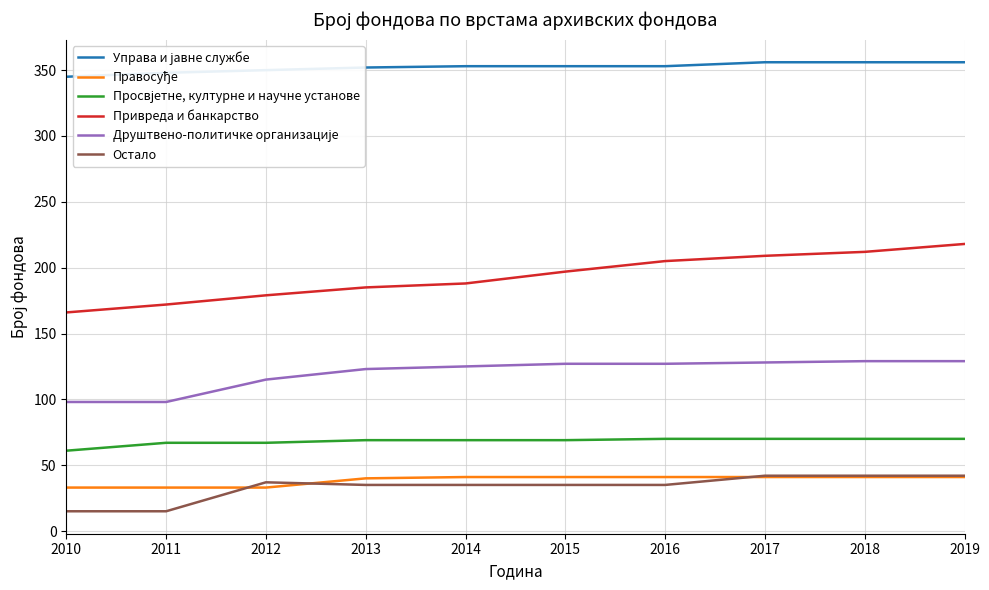

The Привреда и банкарство series shows 54 at 2016. True or false?

False